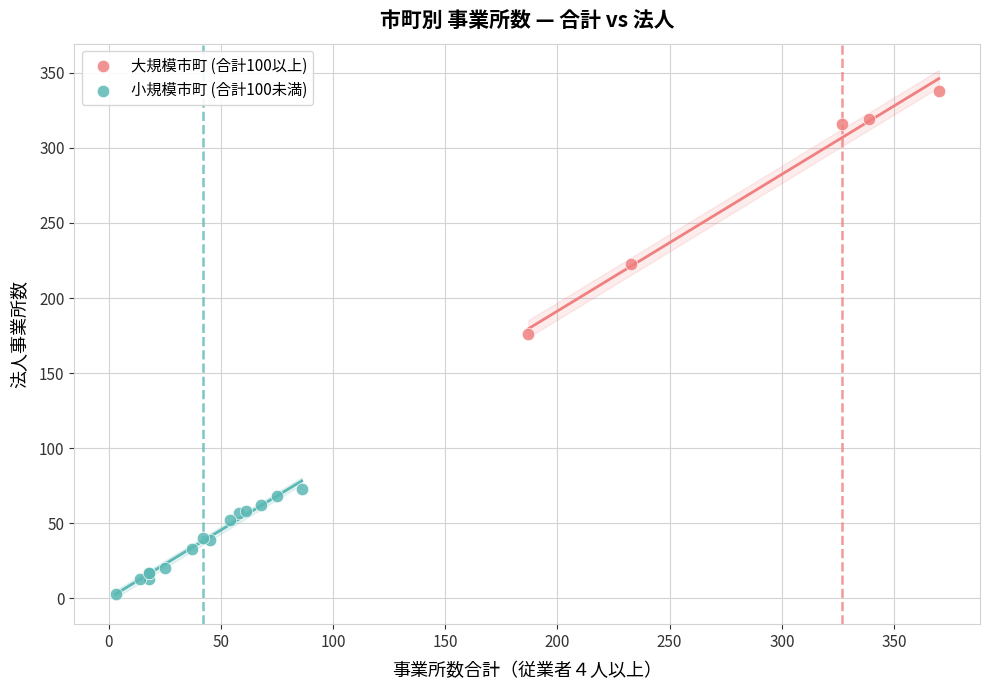

Which series has the largest Y range (max minus min)?

大規模市町 (合計100以上)